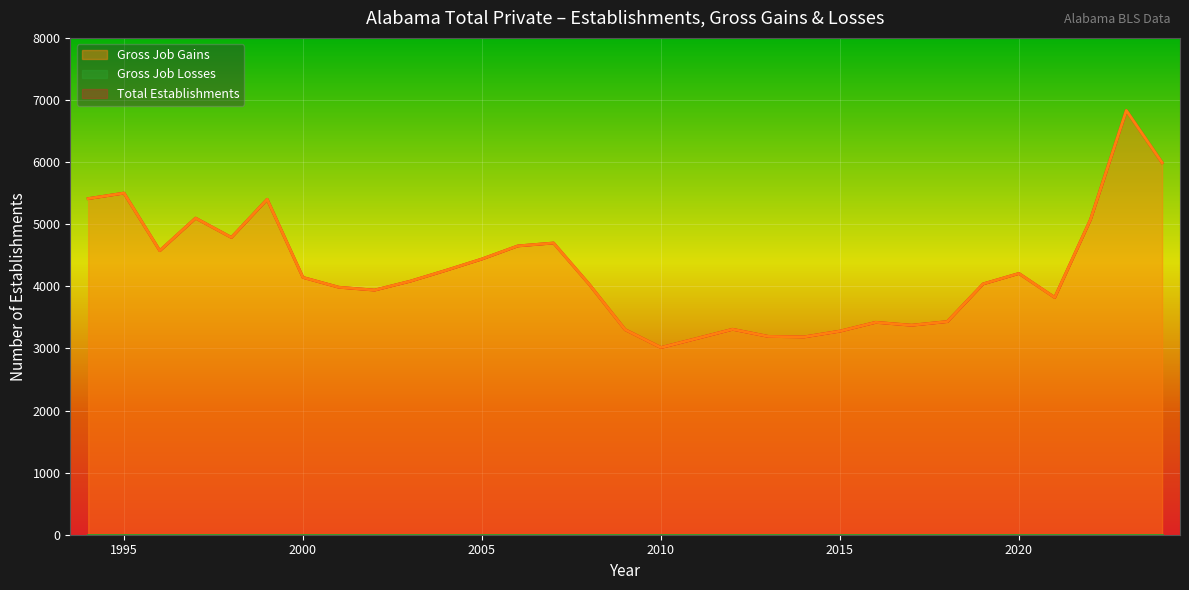

Read the Total Establishments value at 2013.

3193